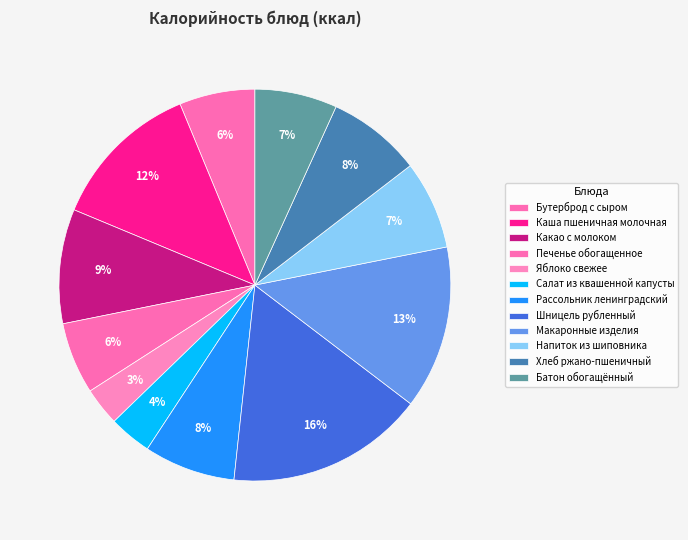

Rank the categories by value from lowest to highest.

Яблоко свежее, Салат из квашенной капусты, Печенье обогащенное, Бутерброд с сыром, Батон обогащённый, Напиток из шиповника, Рассольник ленинградский, Хлеб ржано-пшеничный, Какао с молоком, Каша пшеничная молочная, Макаронные изделия, Шницель рубленный